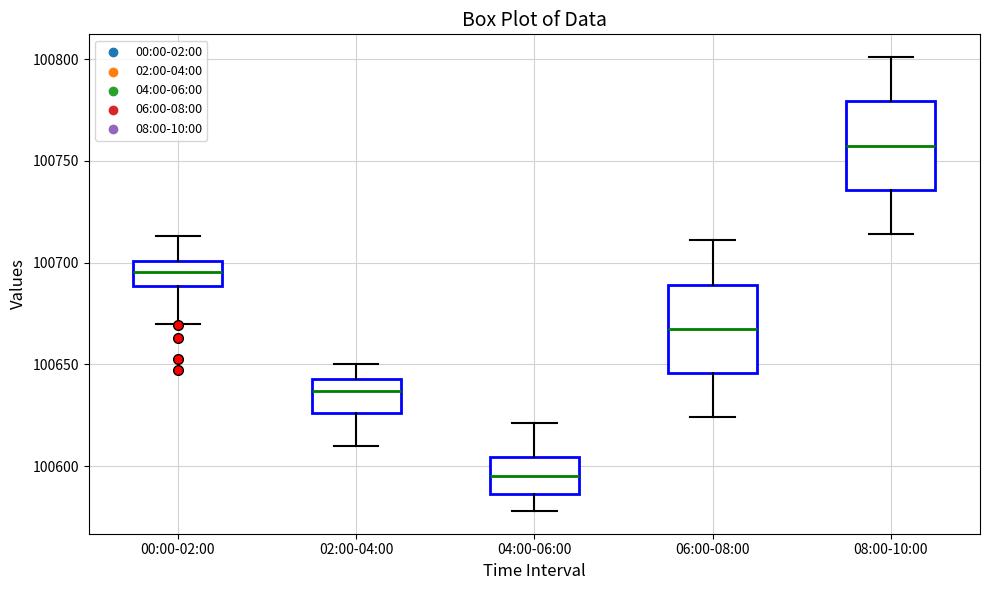

Which box's median line is the lowest?

04:00-06:00